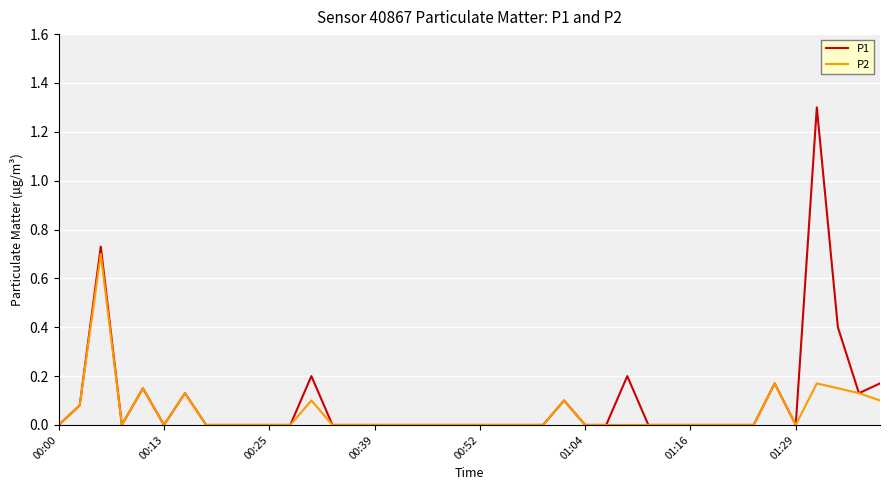

Which series has the largest range (max minus min)?

P1